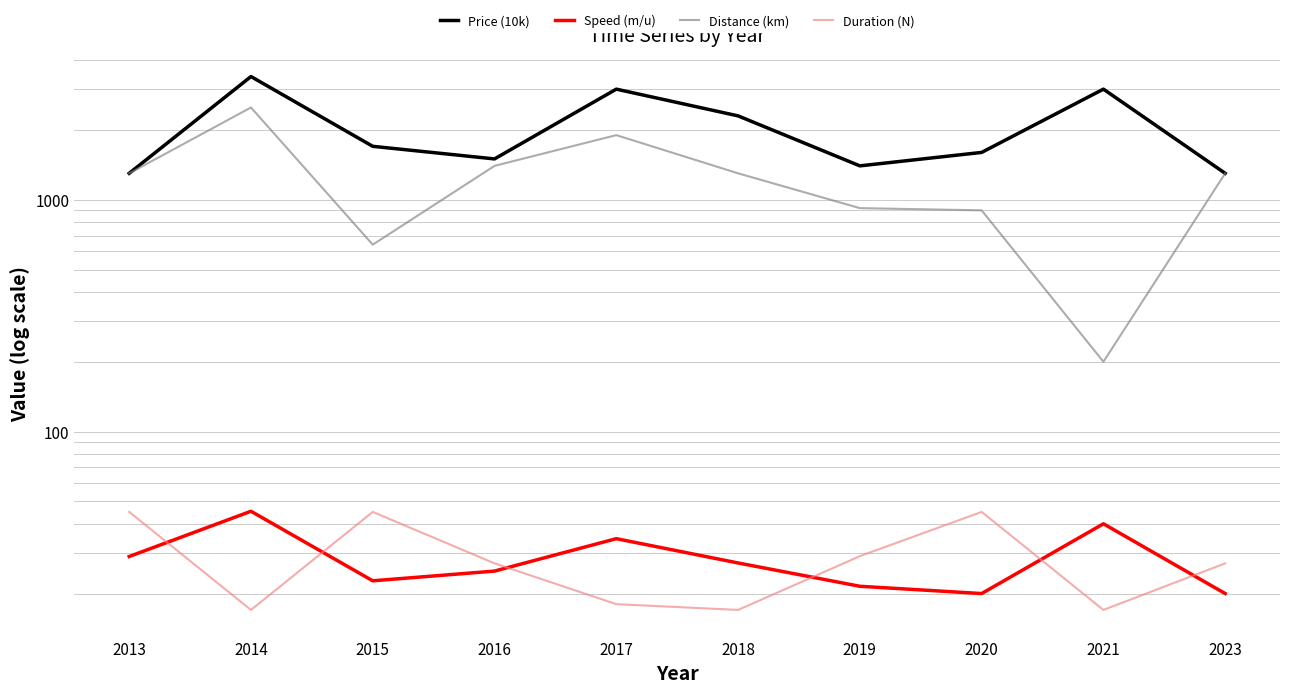

True or false: Price (10k) and Distance (km) cross at least once.

False